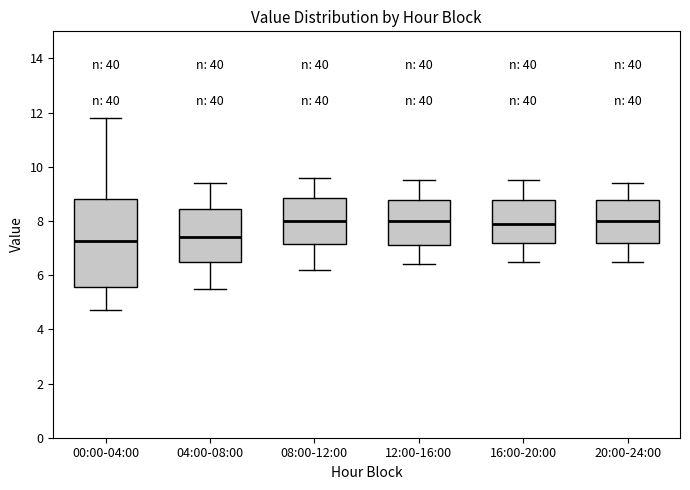

Comparing the boxes themselves (not the whiskers), which one is the tallest?

00:00-04:00